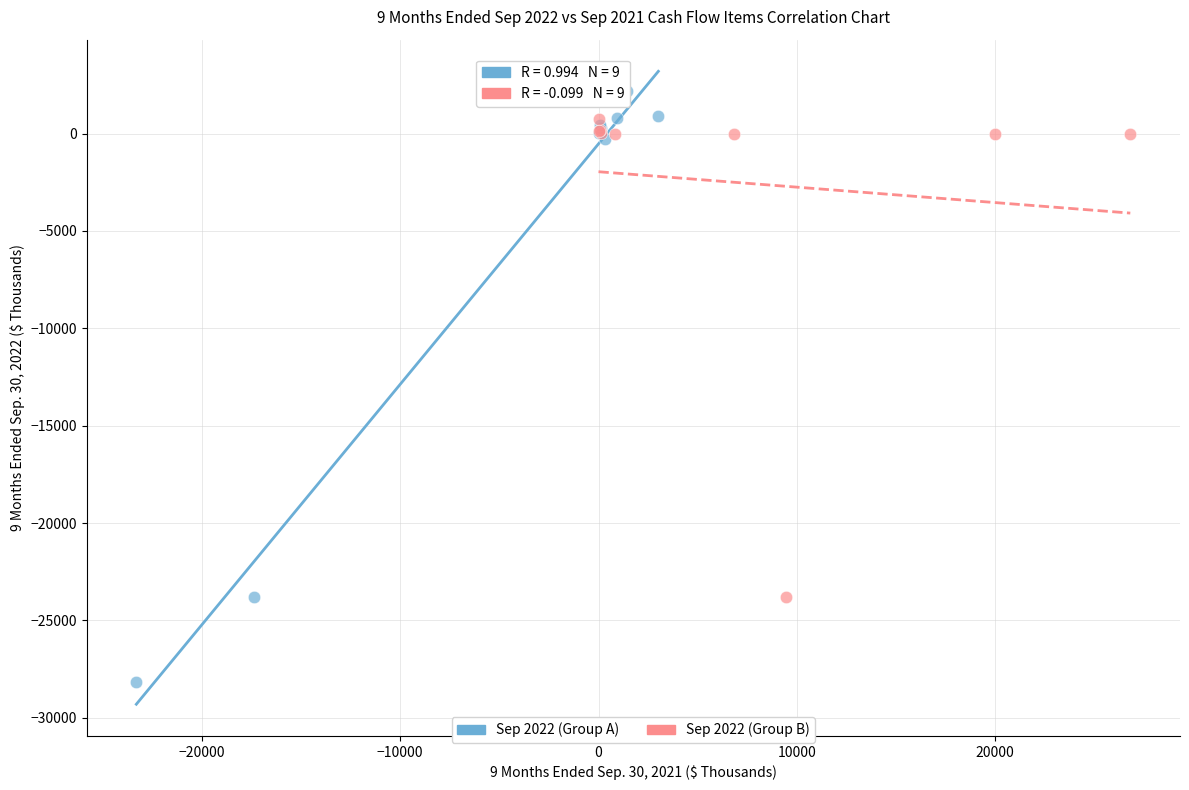

Which series contains the lowest Y value?

Sep 2022 (Group A)